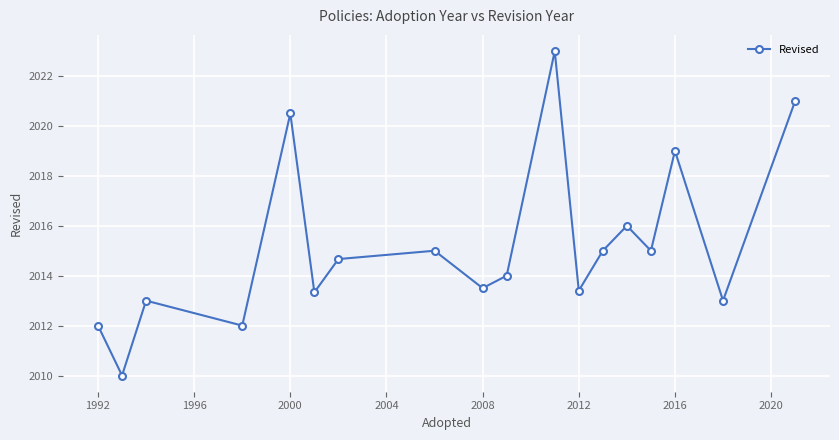

What is the sum of all values?

36273.4